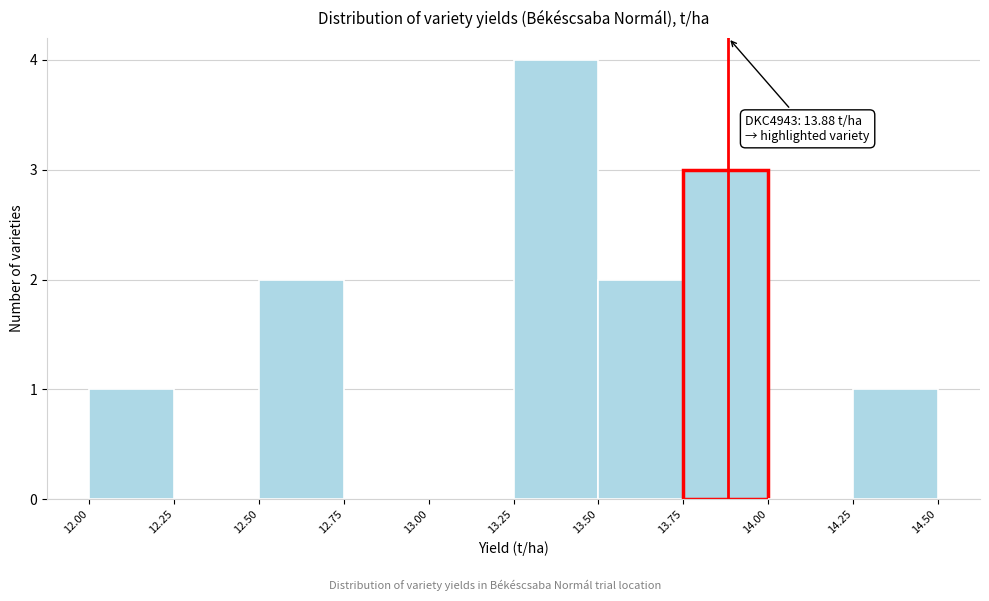

Which range on the x-axis has the tallest bar?

13.25 to 13.50